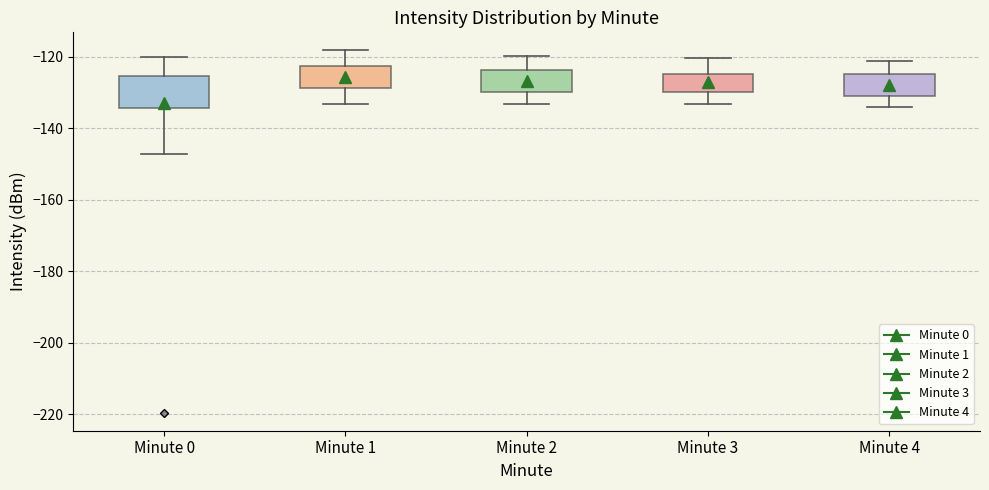

Reading left to right, read every box against the y-axis: the position of its median line, the range the box covers, and the ends of its whiskers. The values are not printed on the chart, so give them approximately, as read against the axis.

Minute 0: median -128, box -134 to -126, whiskers -148 to -120
Minute 1: median -126, box -128 to -122, whiskers -134 to -118
Minute 2: median -128, box -130 to -124, whiskers -134 to -120
Minute 3: median -126, box -130 to -124, whiskers -134 to -120
Minute 4: median -128, box -132 to -124, whiskers -134 to -122